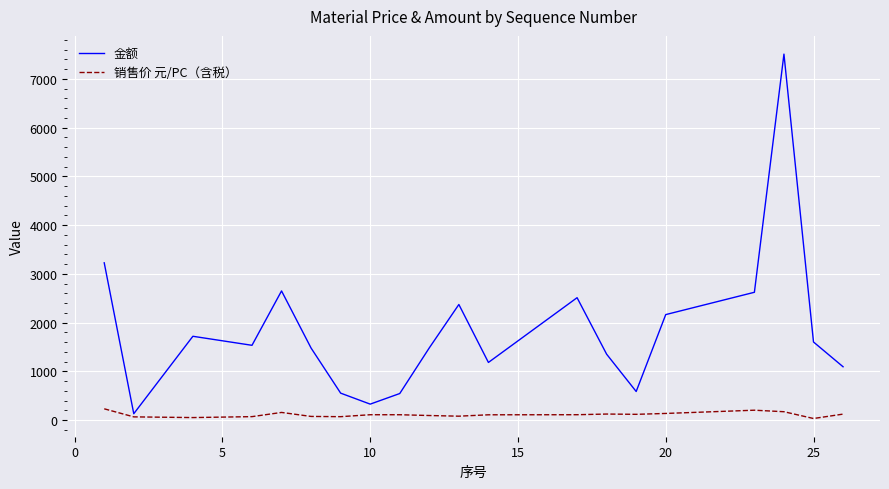

How many lines are shown in the chart?

2